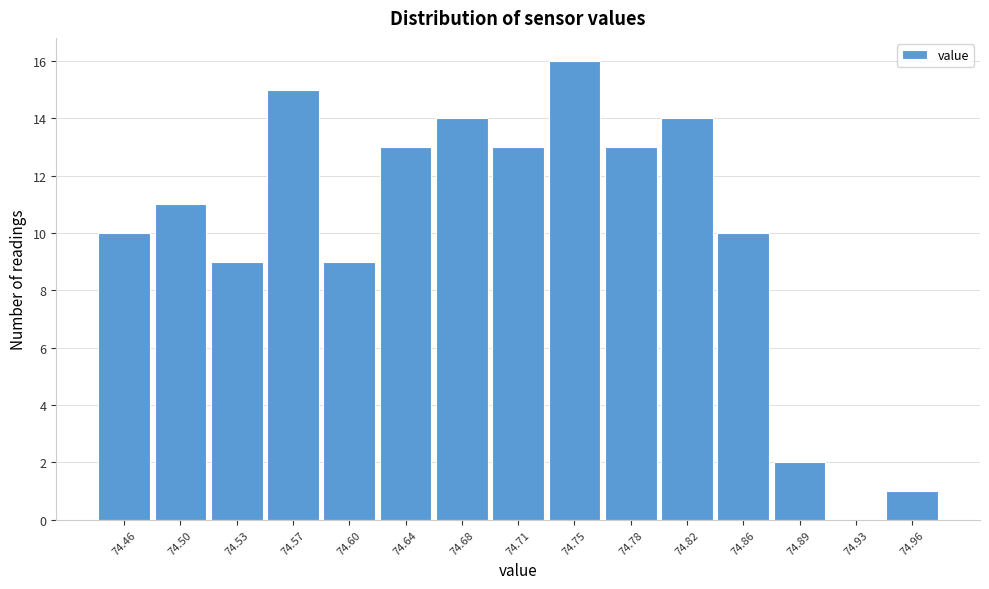

Reading right to left, list all the values displayed in this chart.

74.96=1	74.93=0	74.89=2	74.86=10	74.82=14	74.78=13	74.75=16	74.71=13	74.68=14	74.64=13	74.60=9	74.57=15	74.53=9	74.50=11	74.46=10